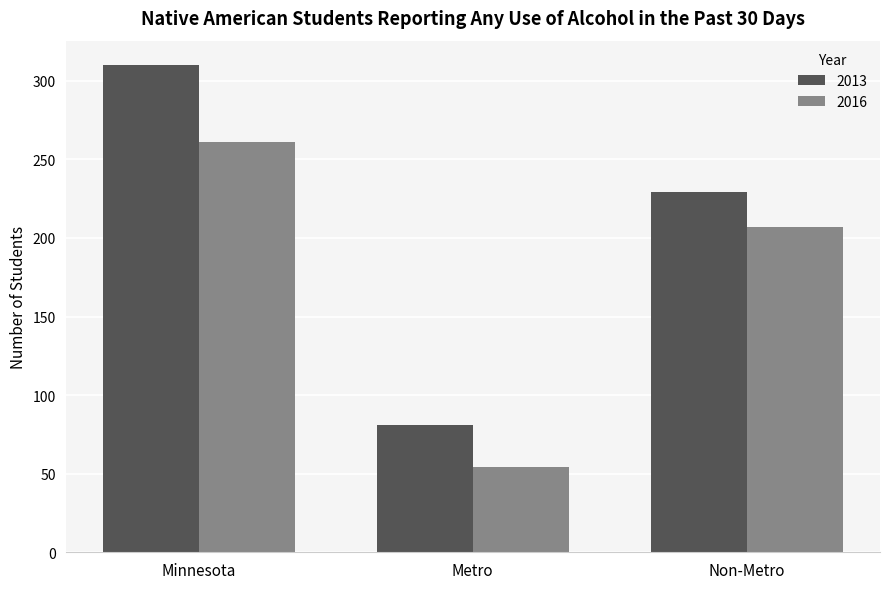

The value of 2016 at Non-Metro is 207. True or false?

True